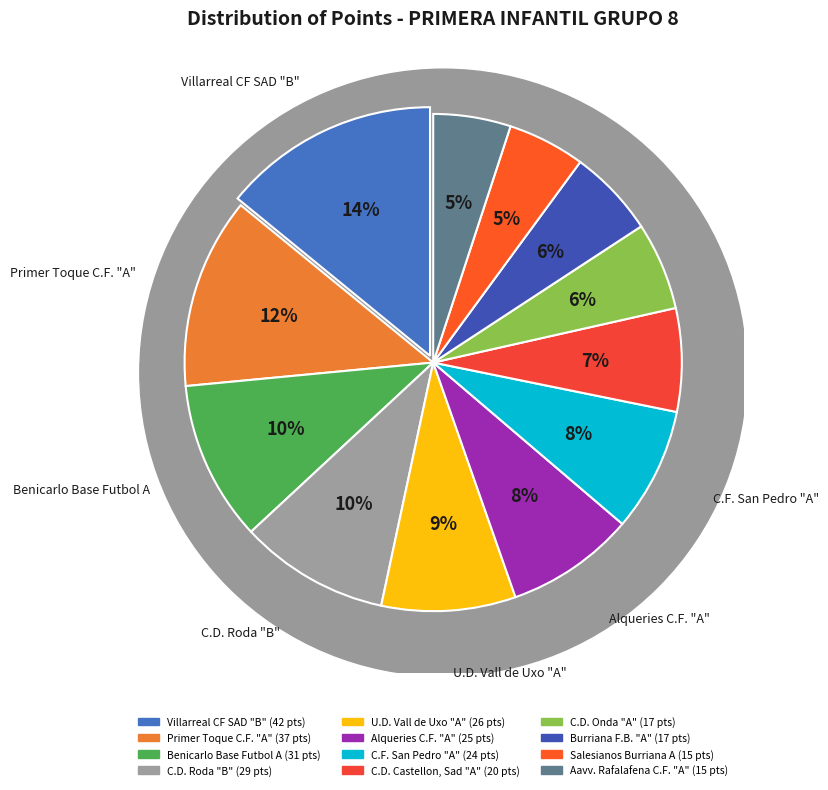

Which slice is the largest?

Villarreal CF SAD "B"